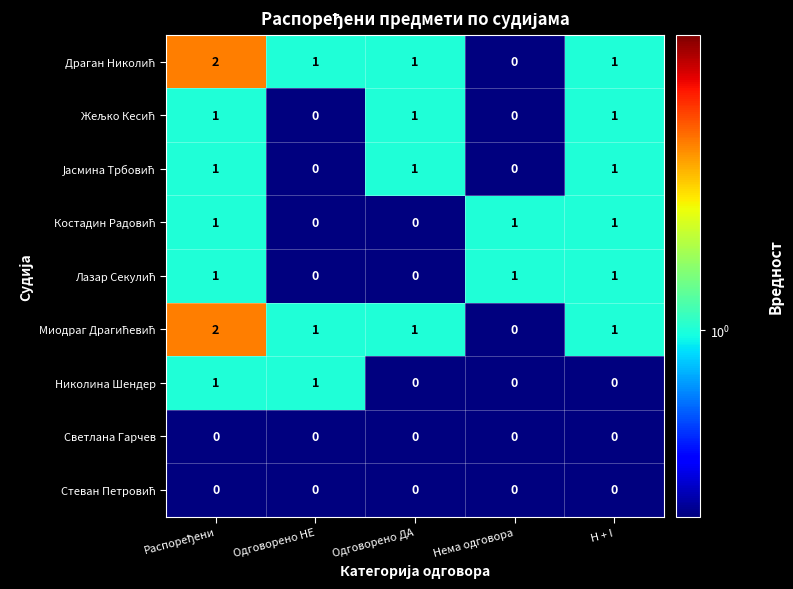

Count the number of categories in the chart.

5